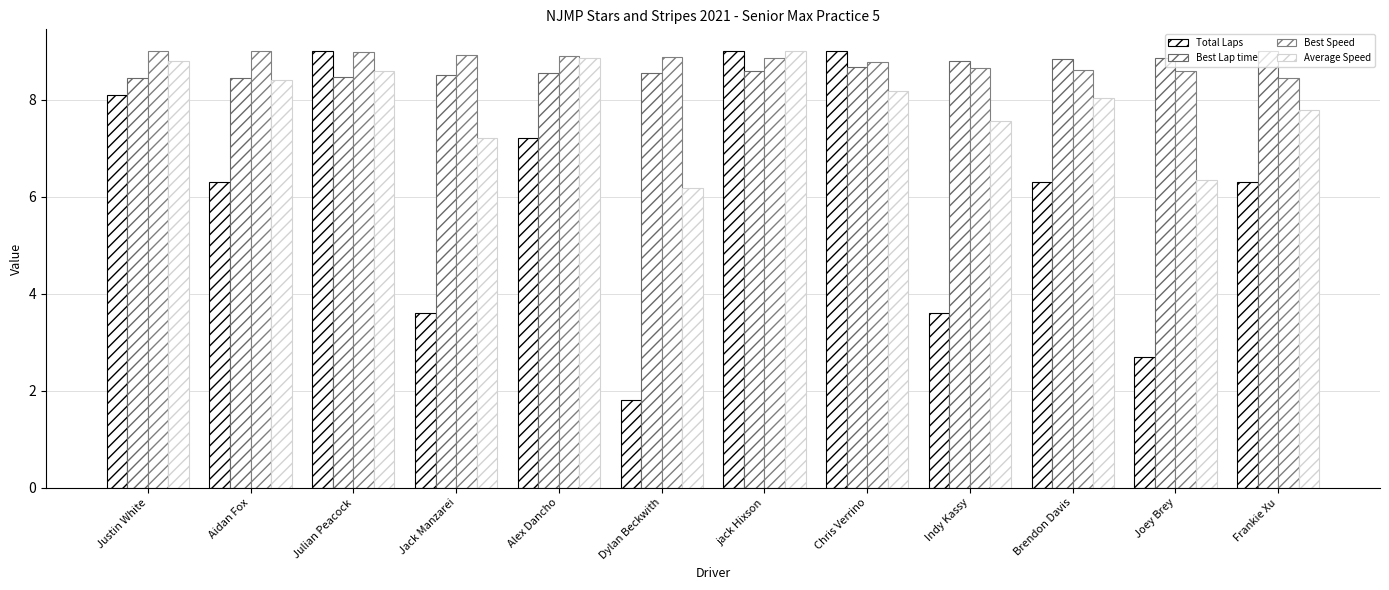

At which label is Best Lap time closest to 8?

Justin White